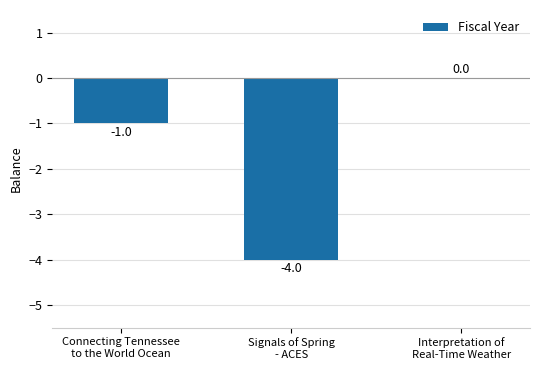

True or false: the data shows -1 at Connecting Tennessee
to the World Ocean.

True